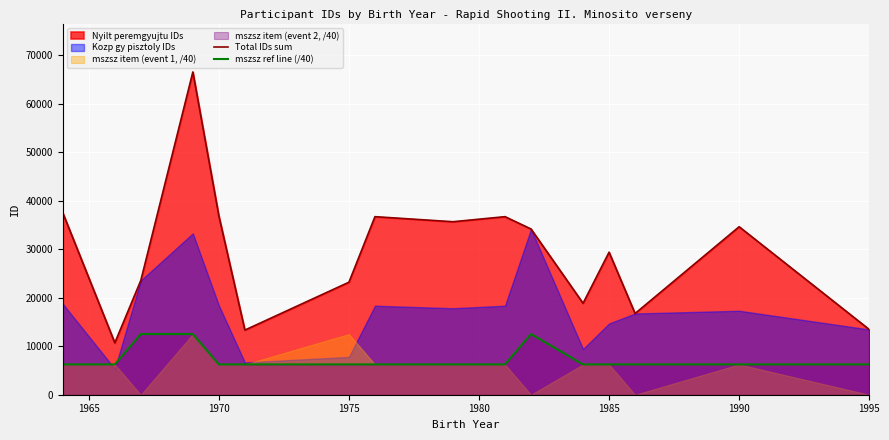

True or false: Total IDs sum and mszsz ref line (/40) cross at least once.

False